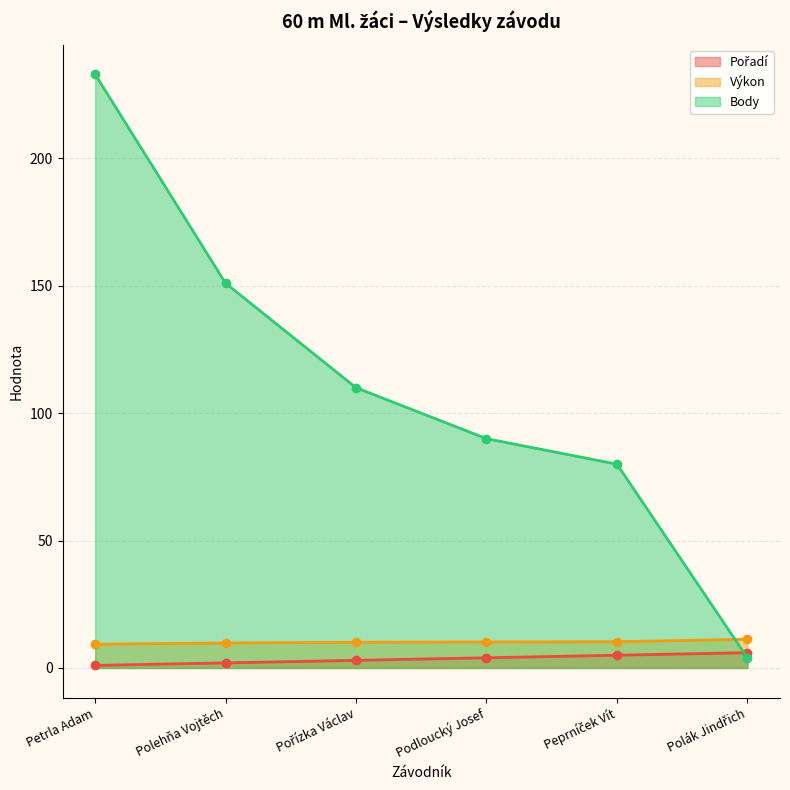

Where do Pořadí and Body first cross each other?

Peprníček Vít and Polák Jindřich